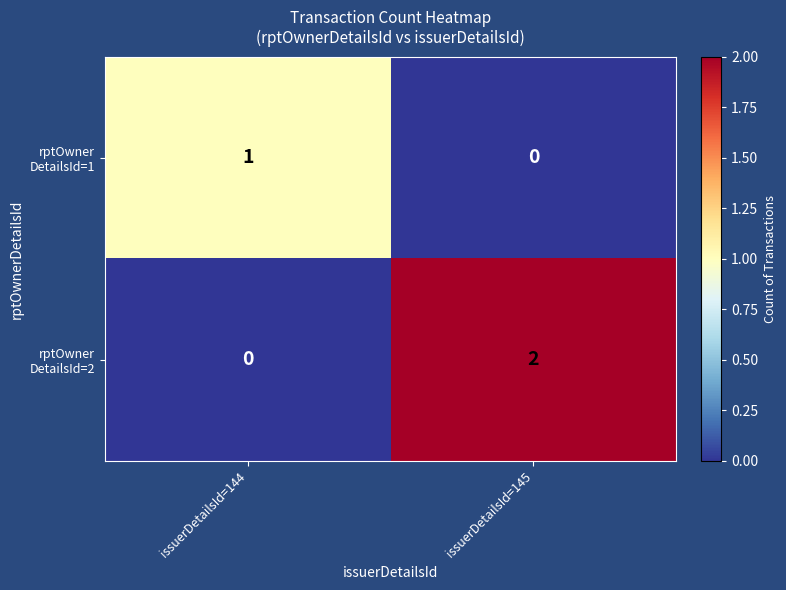

At which category is the sum across all series the highest?

issuerDetailsId=145